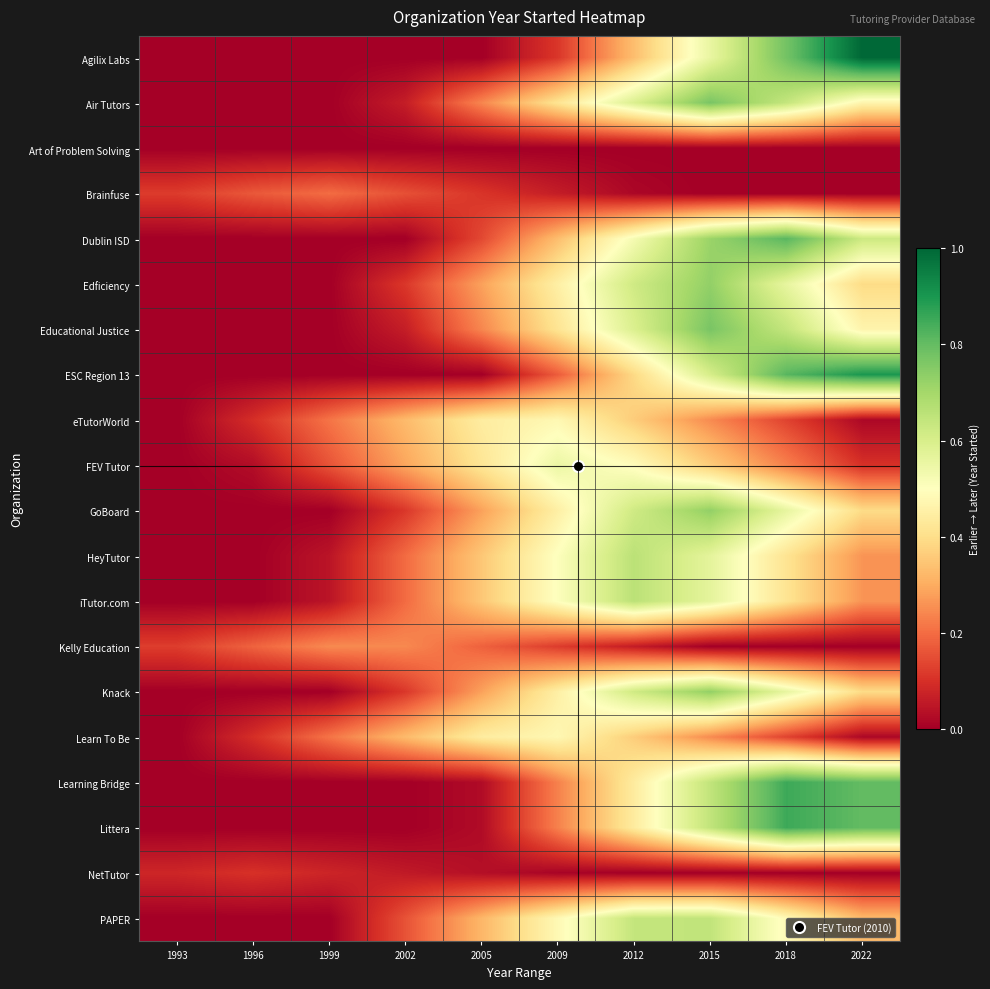

At how many categories does at least one series exceed 0?

10